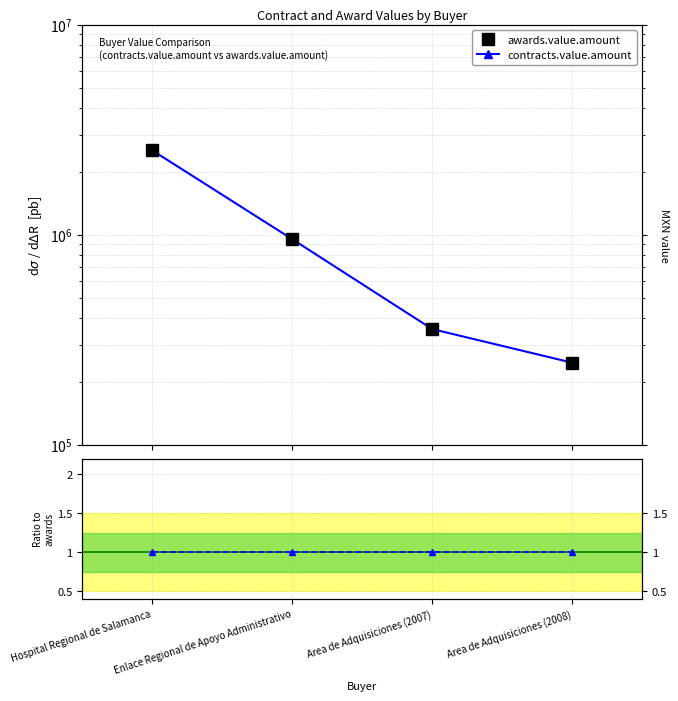

Which category has the highest value in the contracts.value.amount series?

Hospital Regional de Salamanca